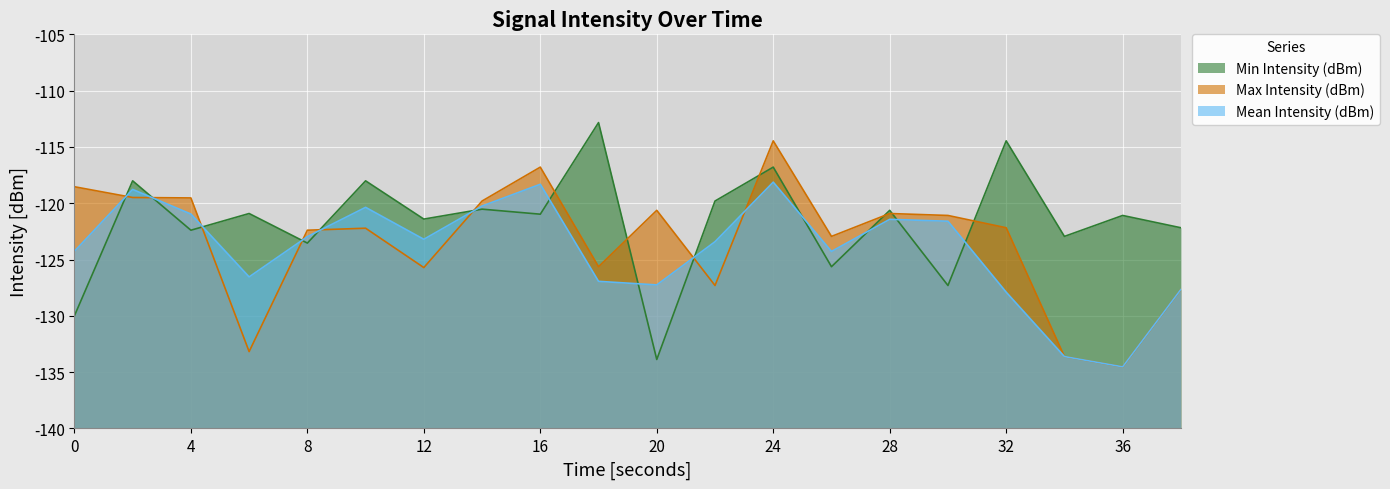

At which label does Min Intensity (dBm) reach its minimum?

20